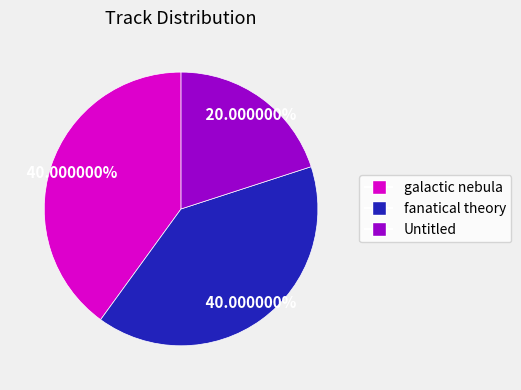

True or false: galactic nebula accounts for 40% of the total.

True